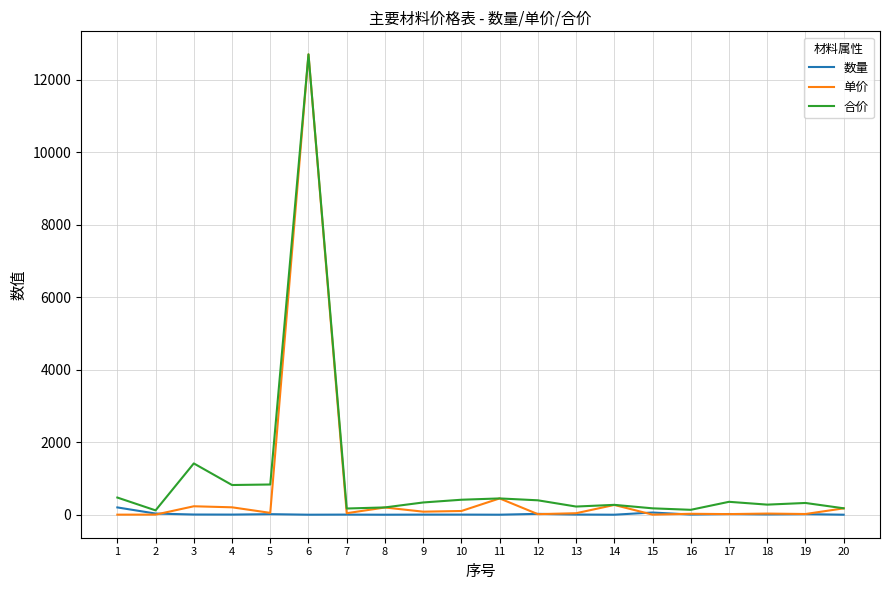

Which series has the widest spread of values?

单价